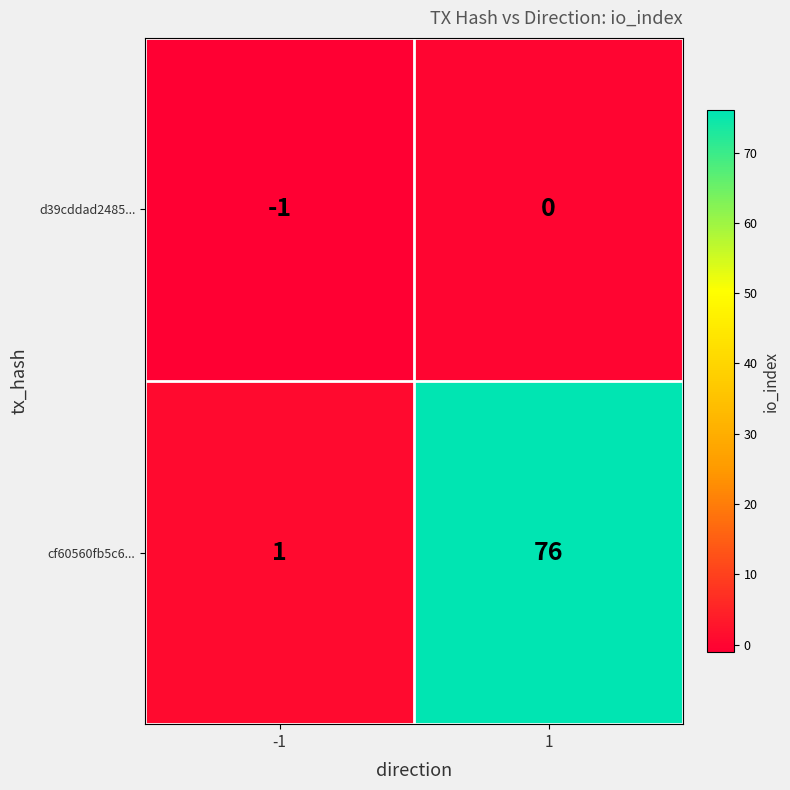

What is the sum of the cf60560fb5c6... values at -1 and 1?

77